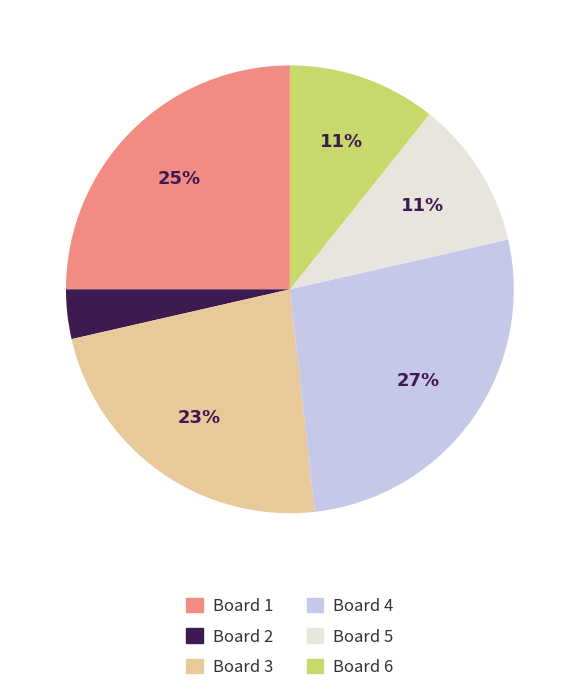

Which has a higher value, Board 2 or Board 4?

Board 4